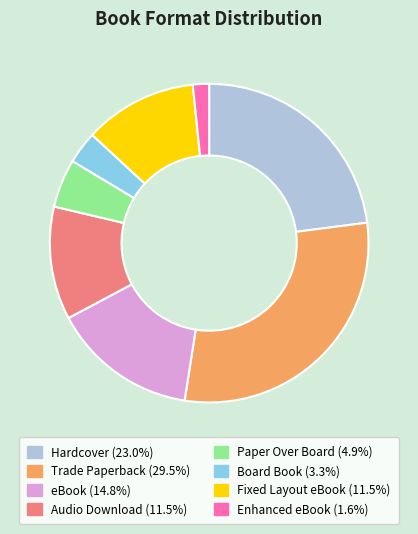

What is the smallest slice in the pie chart?

Enhanced eBook